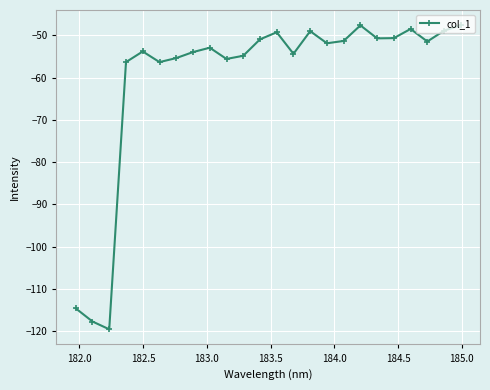

How many lines are shown in the chart?

1